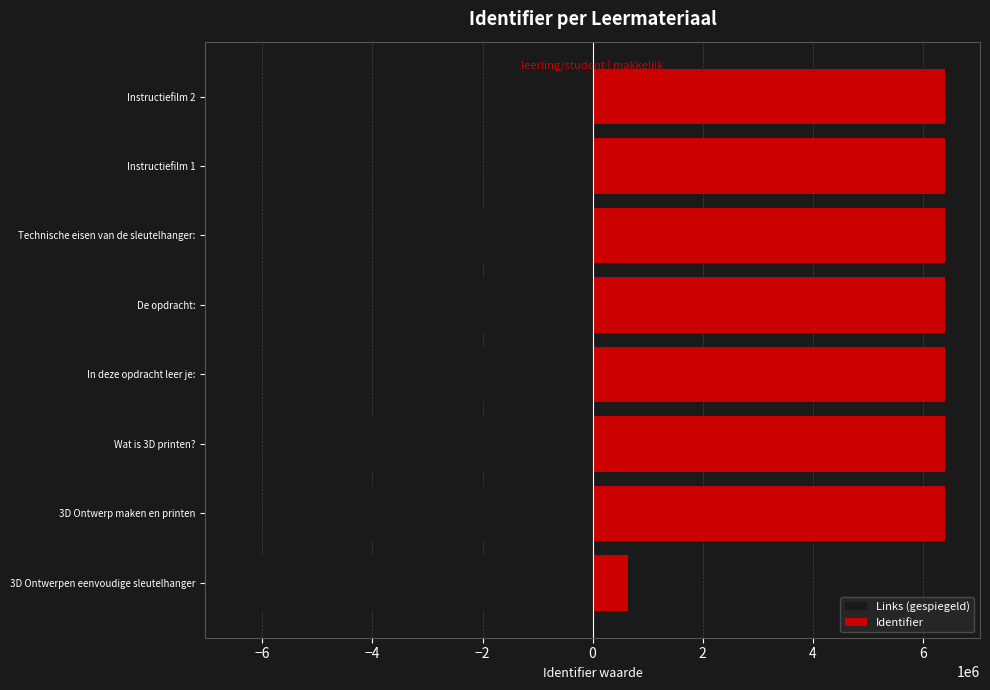

How many distinct data groups are displayed?

2